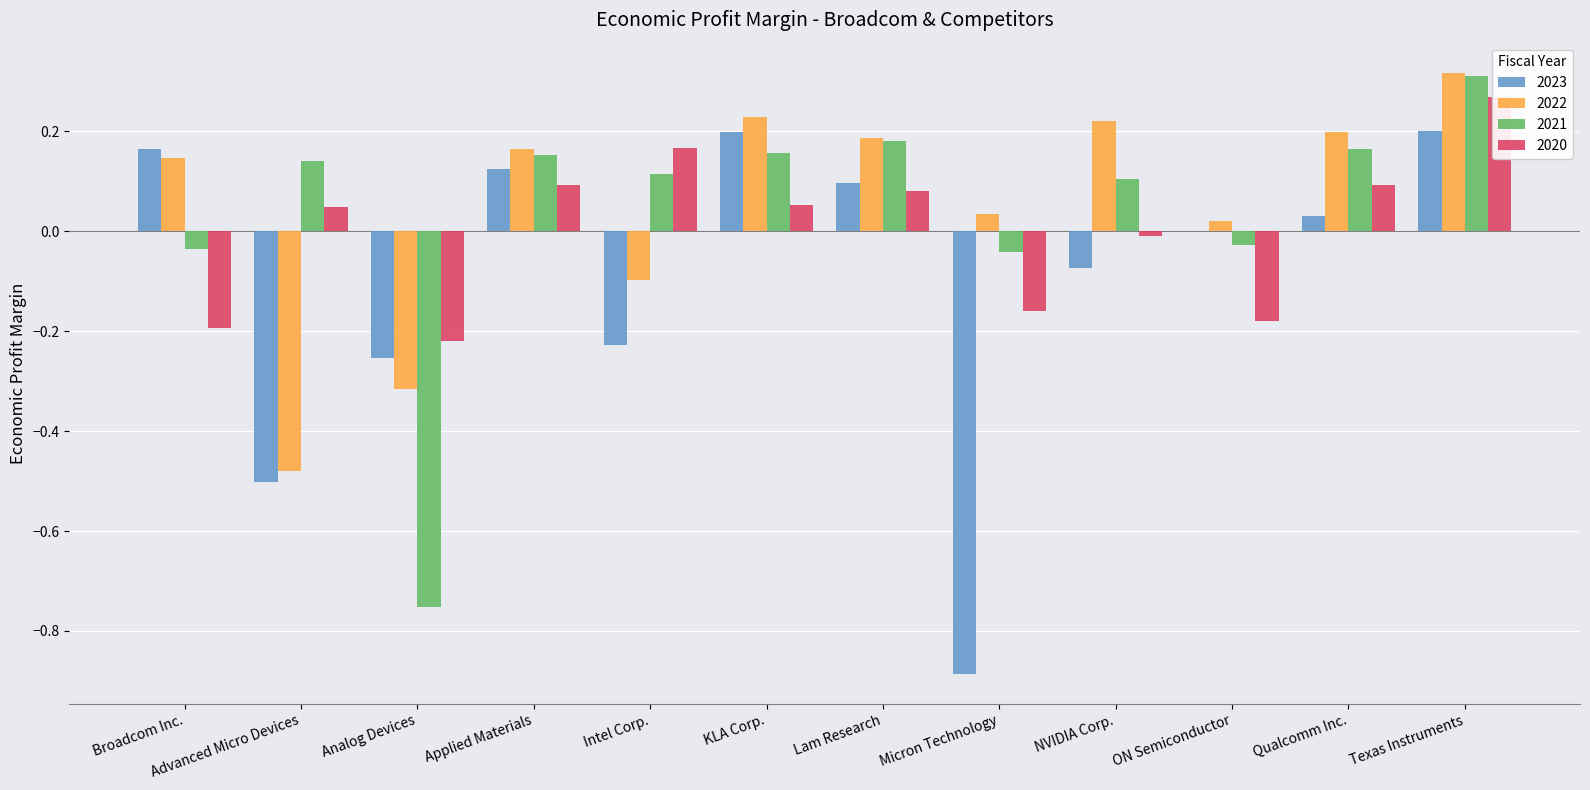

True or false: 2021 has a value of 0.2 at NVIDIA Corp..

False